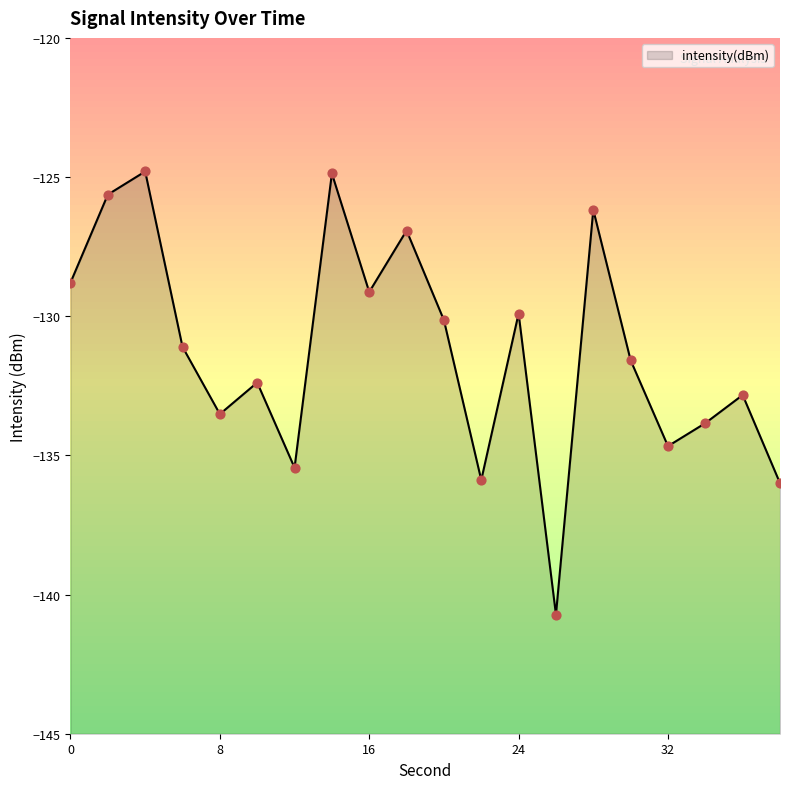

What is the change in value from 6 to 10?

-1.3